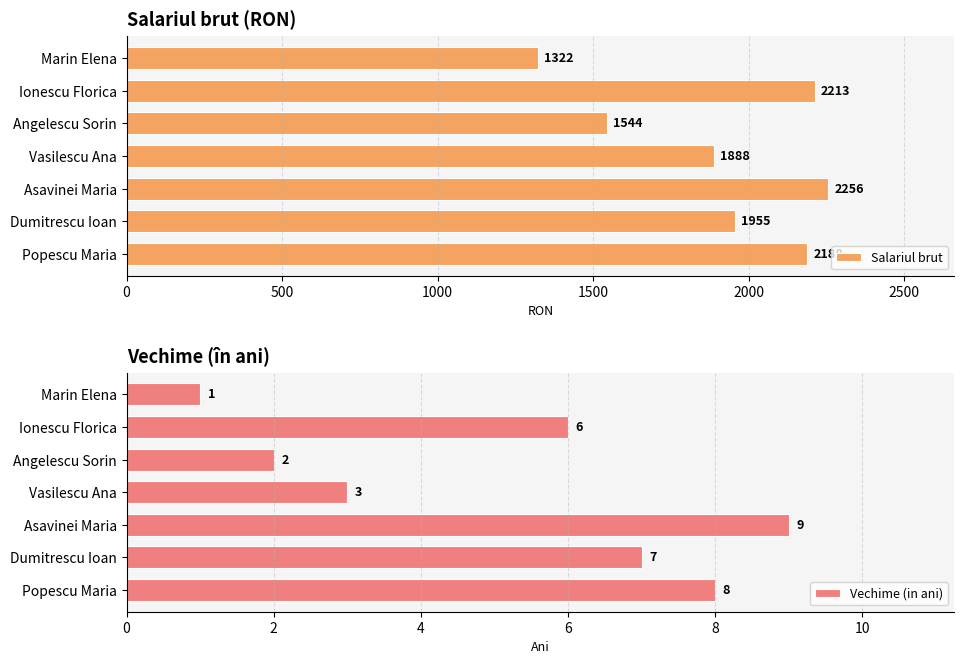

What is the value of the Salariul brut bar at the 2nd from the left?

2213